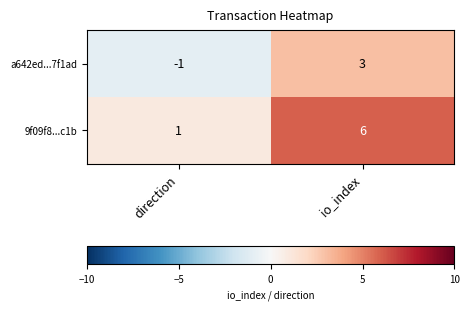

Reading right to left, list all the values displayed in this chart.

a642ed...7f1ad: io_index=3	direction=-1
9f09f8...c1b: io_index=6	direction=1